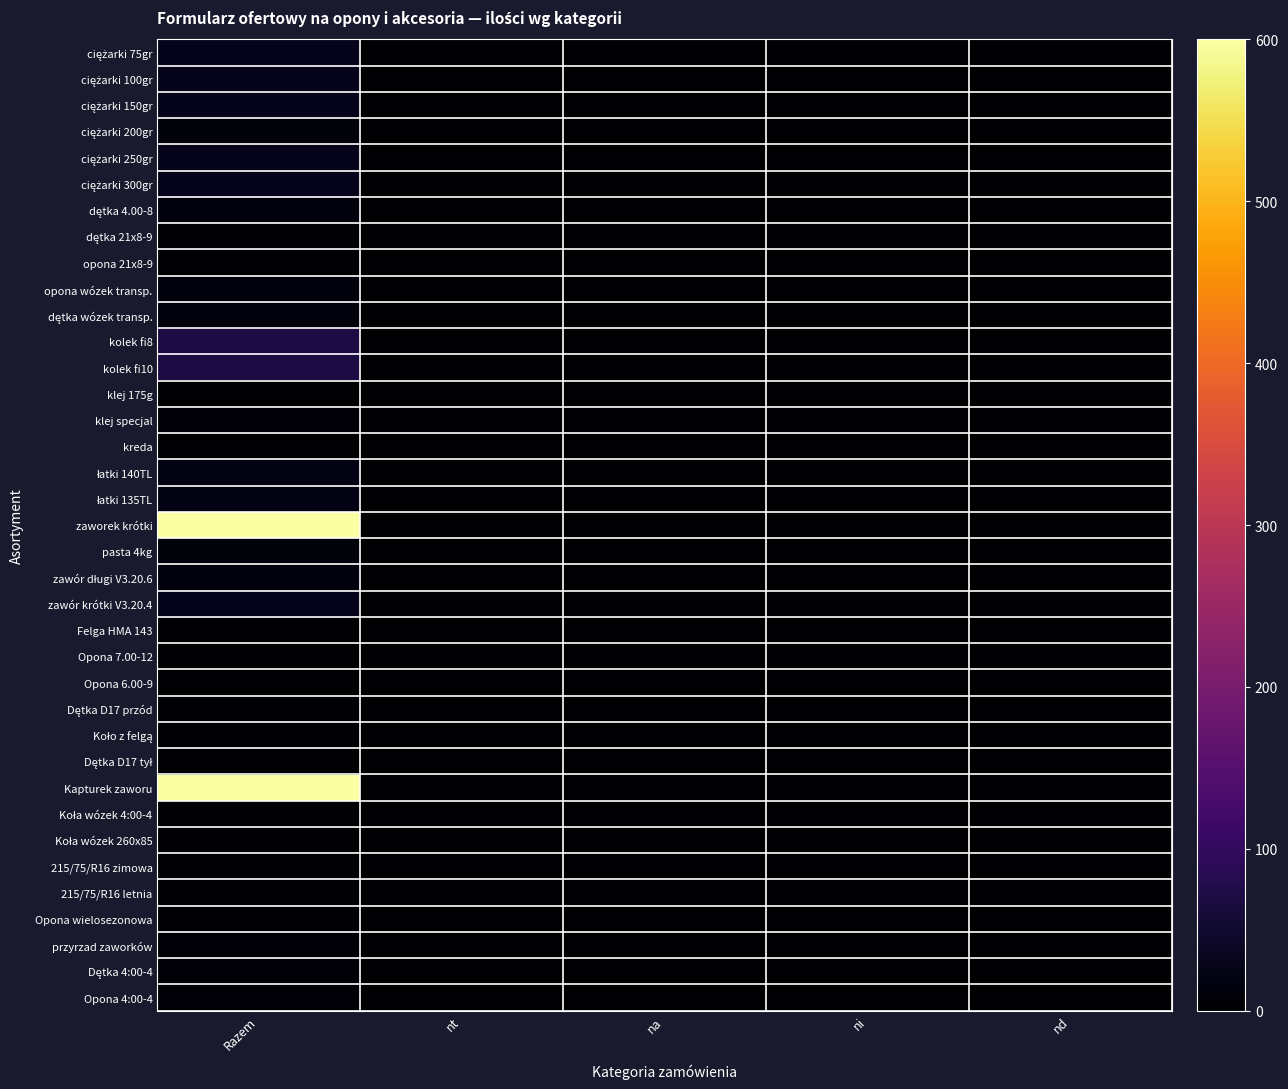

What is the maximum value shown in the chart?

600